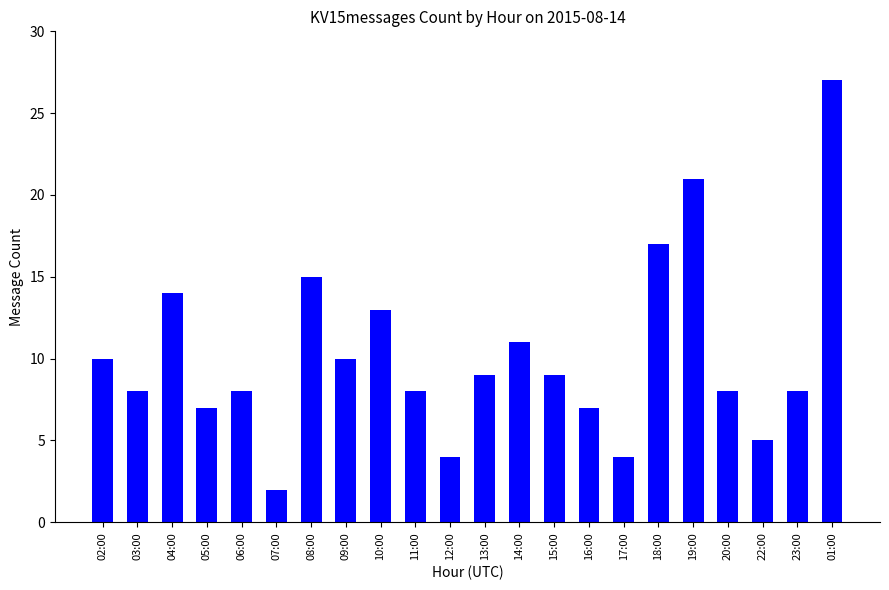

Count the number of categories in the chart.

22